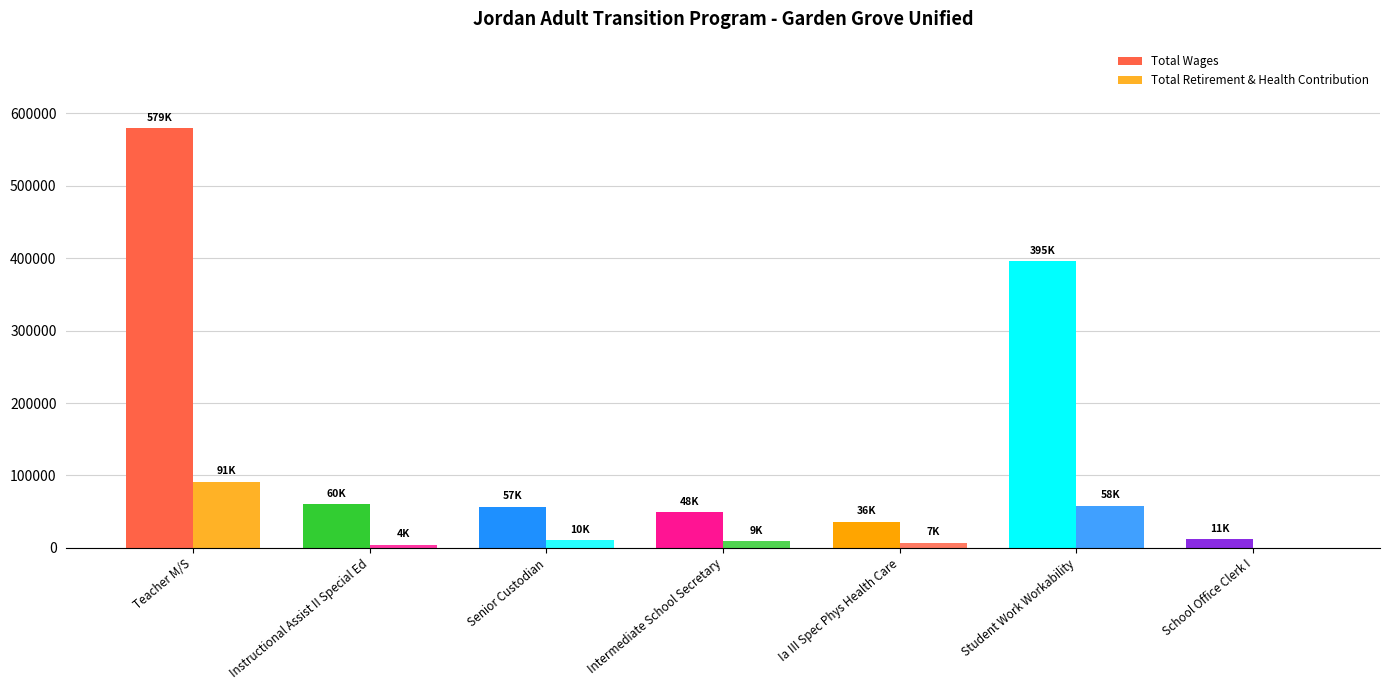

How many distinct data groups are displayed?

2